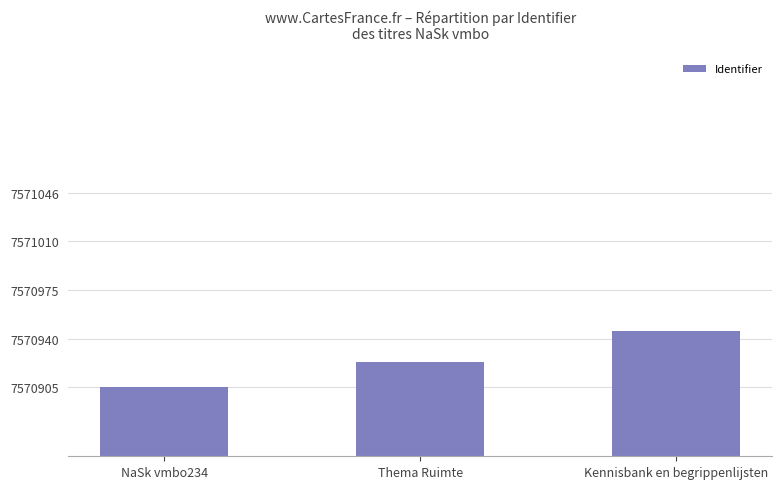

What is the label of the 2nd bar from the left?

Thema Ruimte